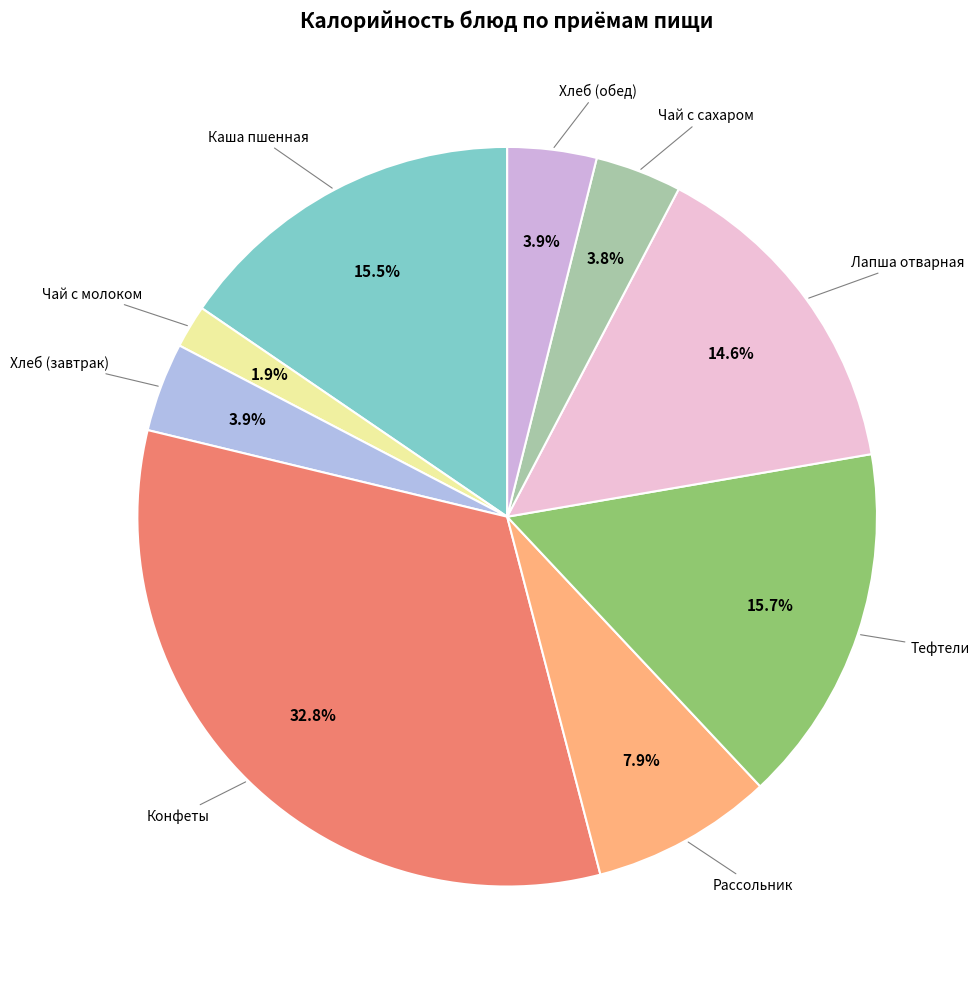

Which slice is the smallest?

Чай с молоком